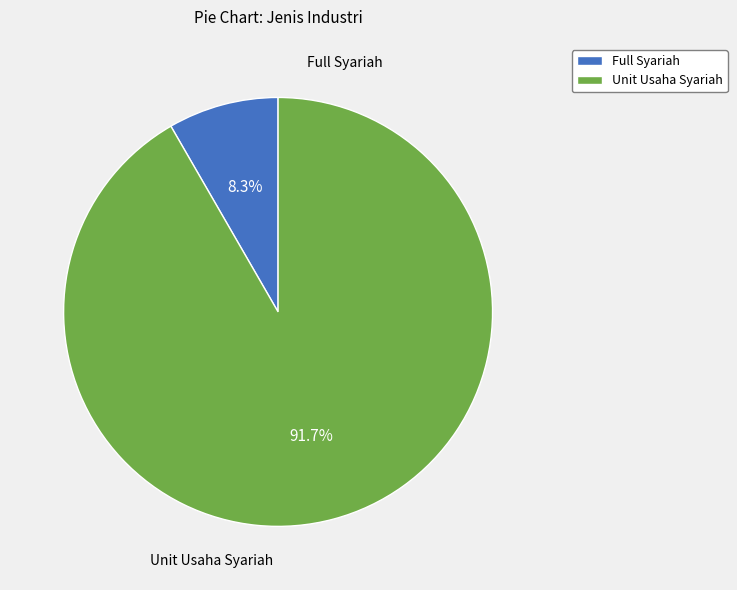

Which category has the biggest portion of the pie?

Unit Usaha Syariah